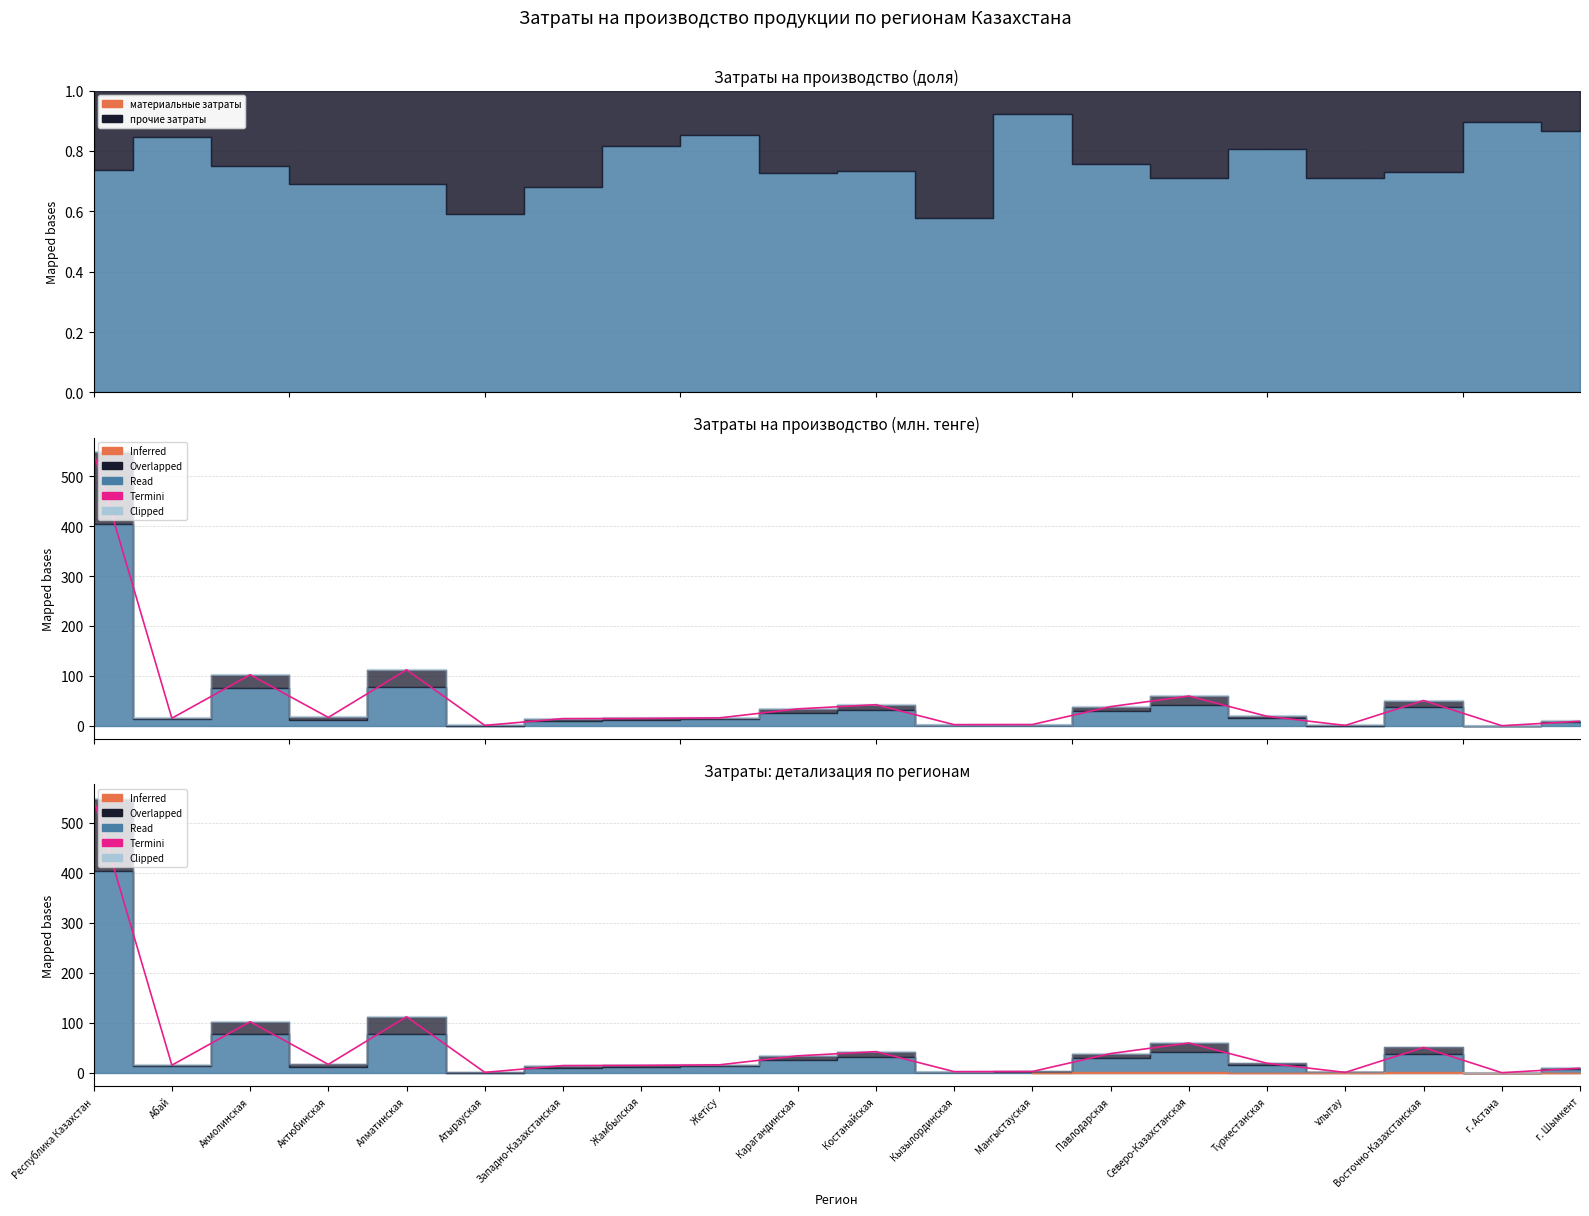

At which category is the sum across all series the highest?

Республика Казахстан